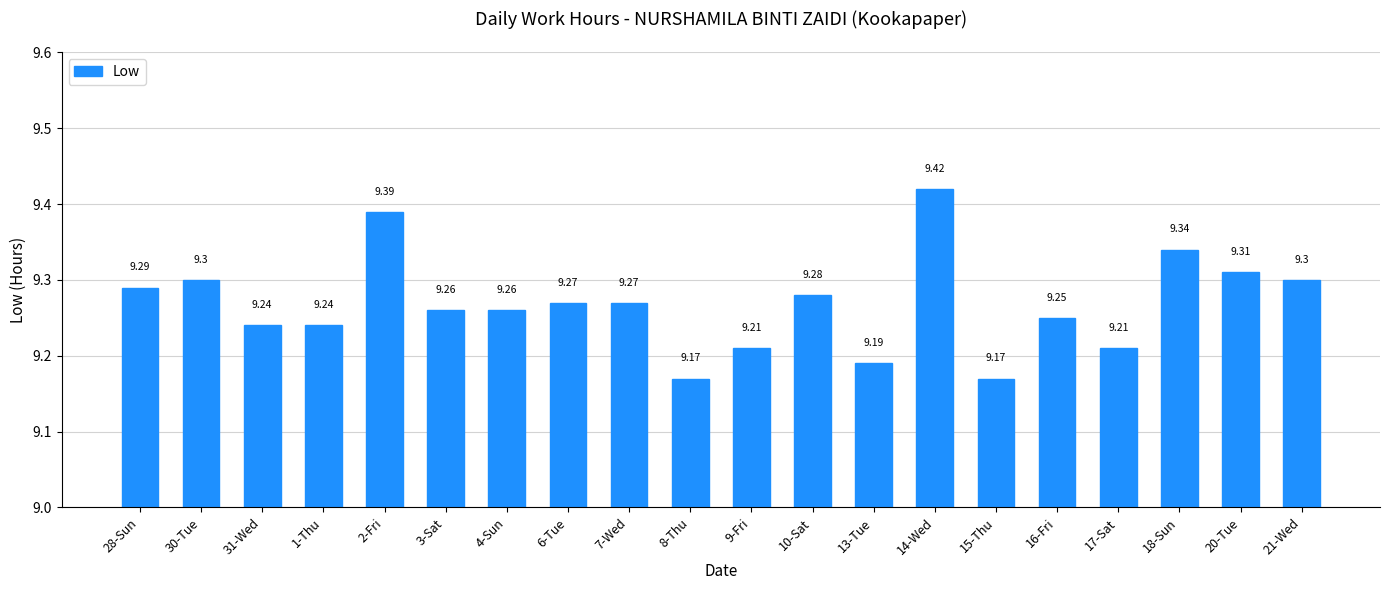

True or false: the data shows 9.4 at 14-Wed.

True